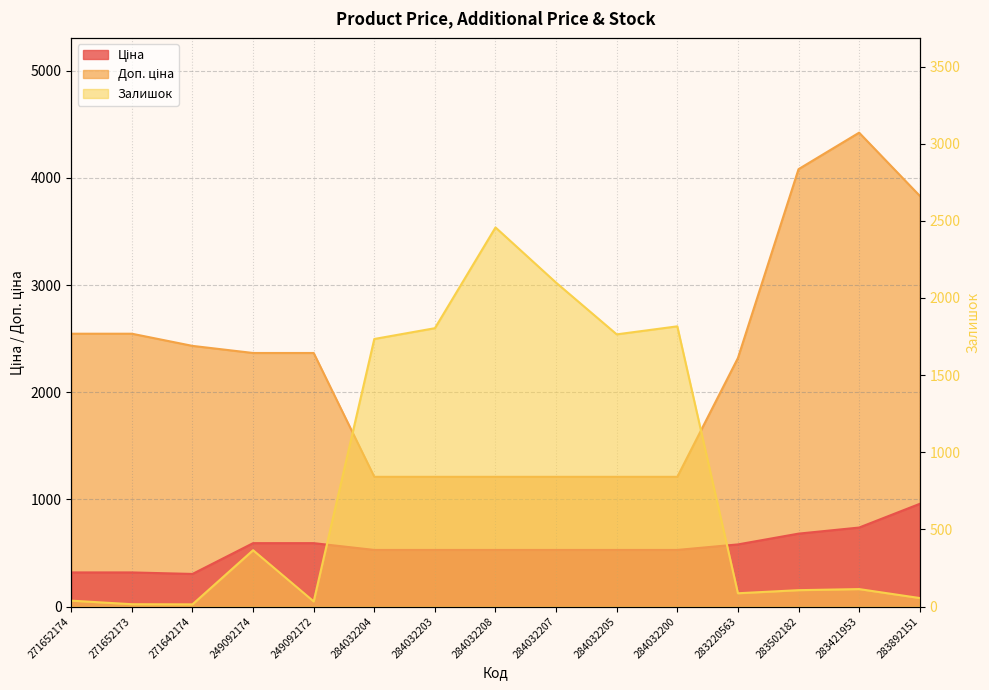

What is the sum of the Залишок values at 284032200 and 249092174?

2181.0